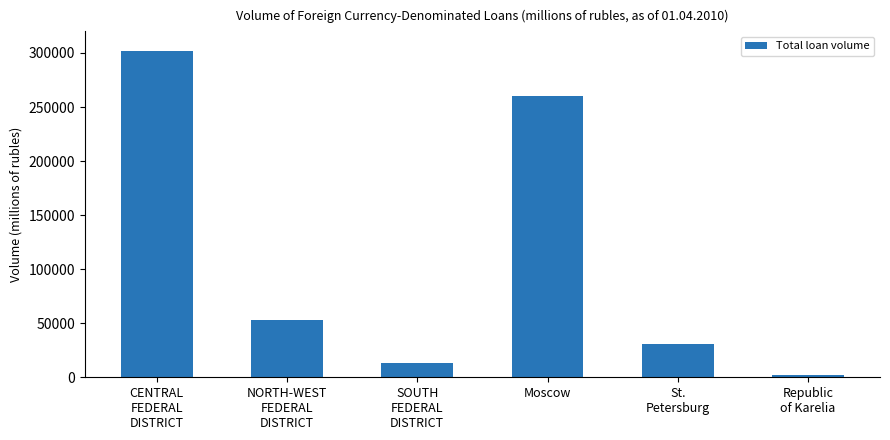

Does the chart contain stacked bars?

No